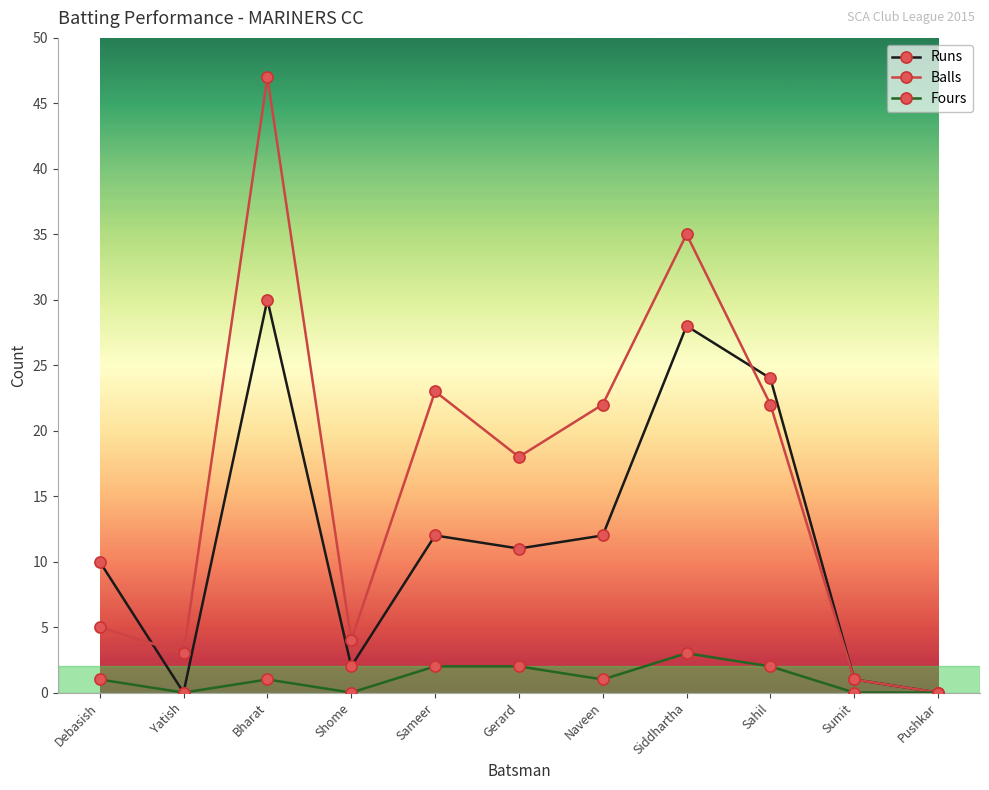

How many lines are shown in the chart?

3